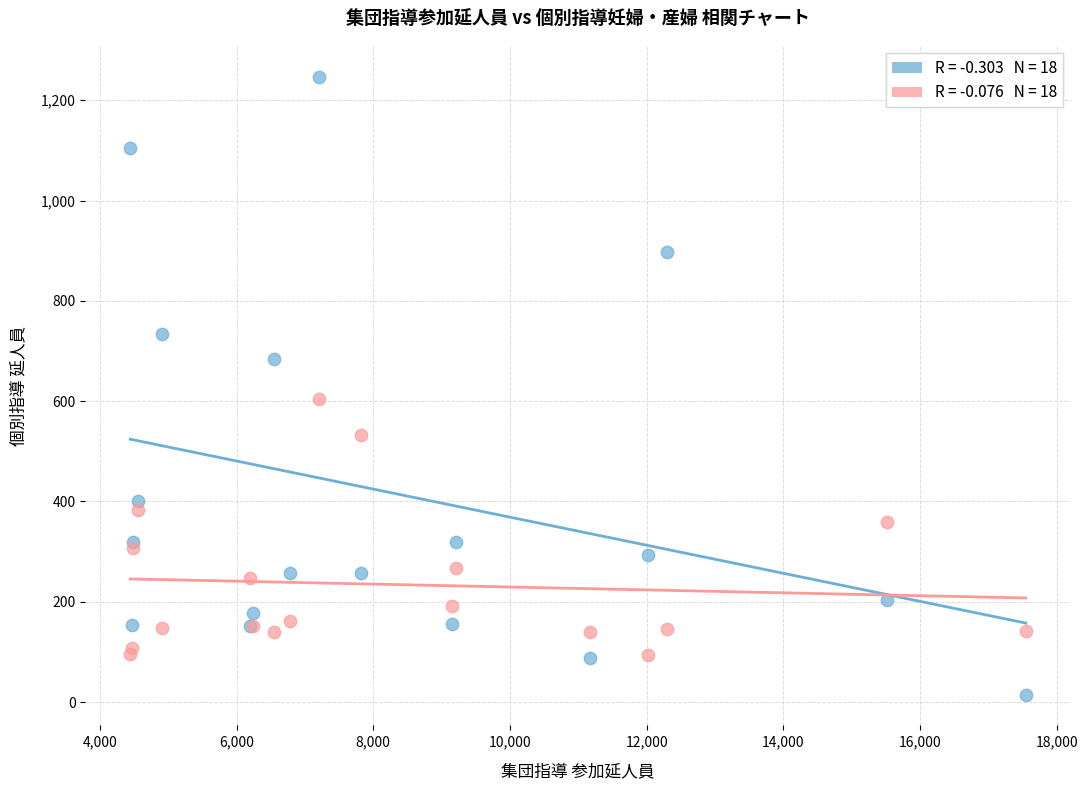

Across all series, what Y value is closest to 631?

604